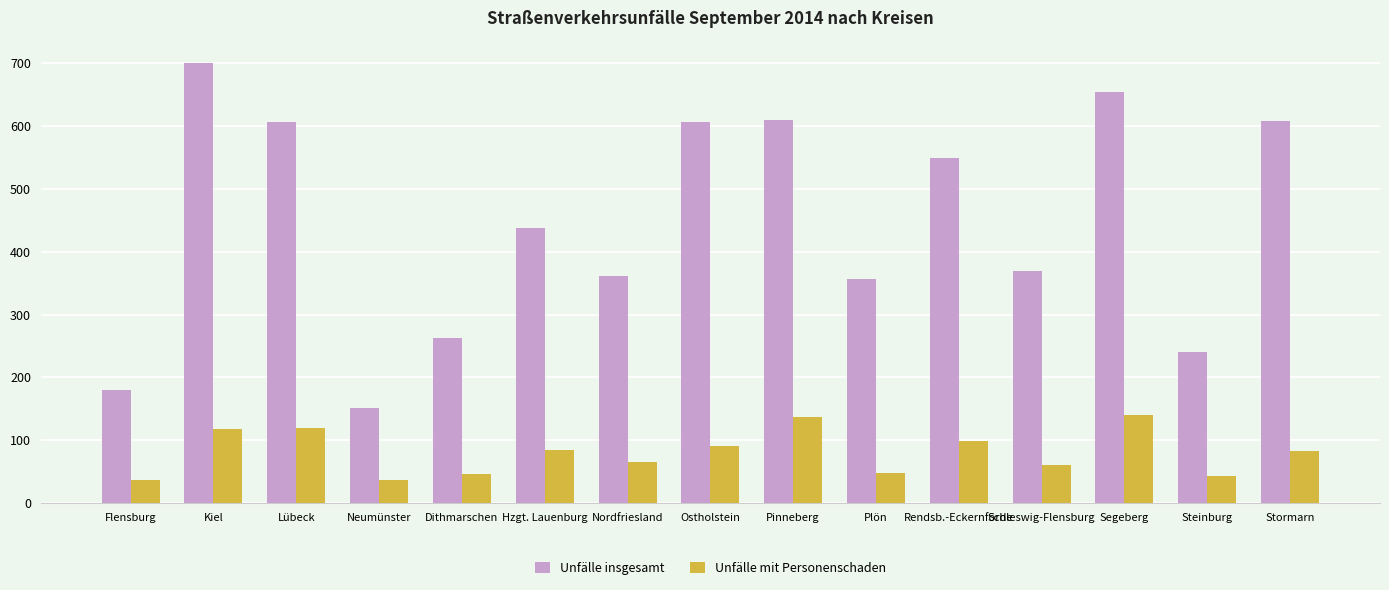

Rank the series by their maximum value, from lowest to highest.

Unfälle mit Personenschaden, Unfälle insgesamt